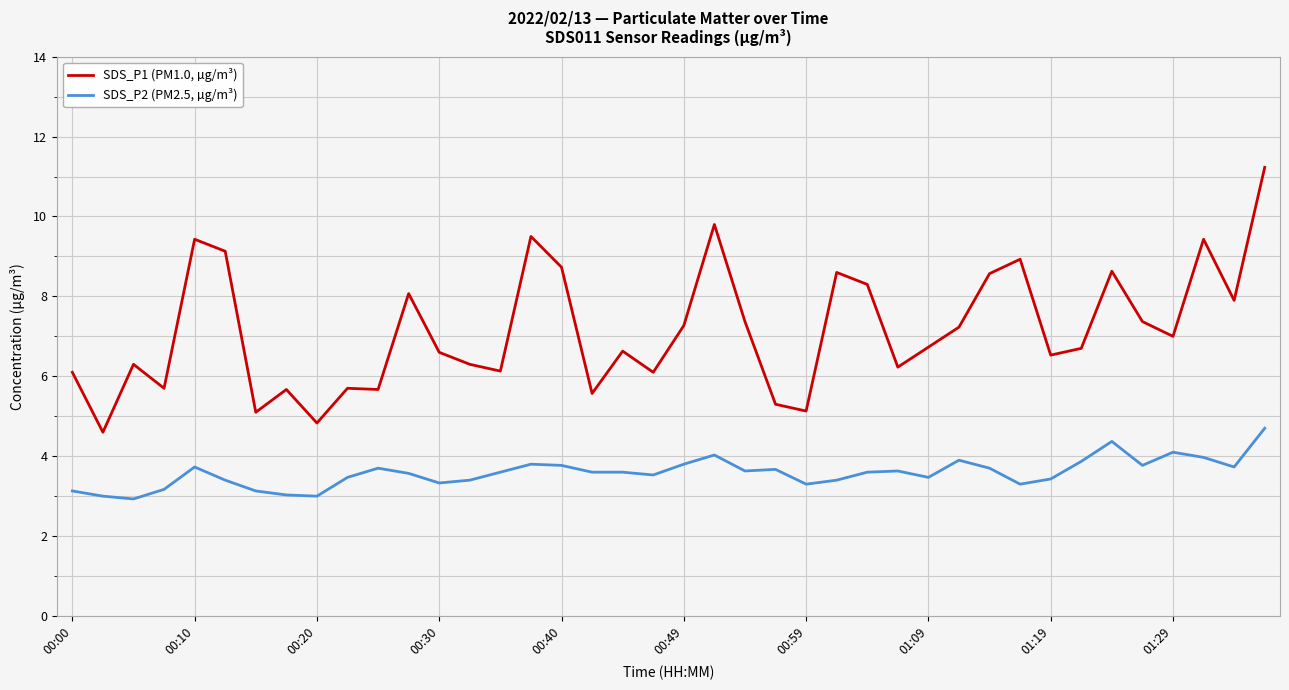

Which series has the largest total across all categories?

SDS_P1 (PM1.0, µg/m³)